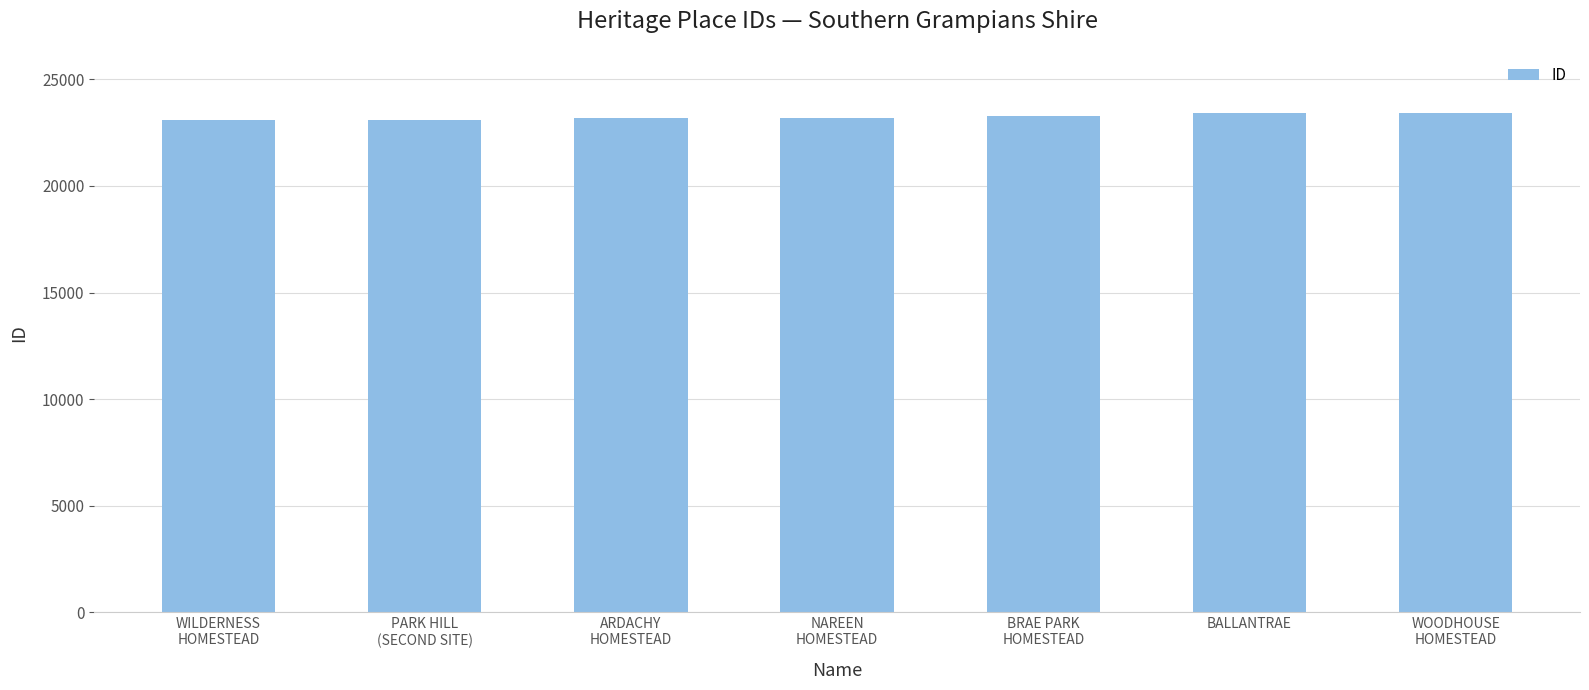

What is the greatest value displayed?

23426